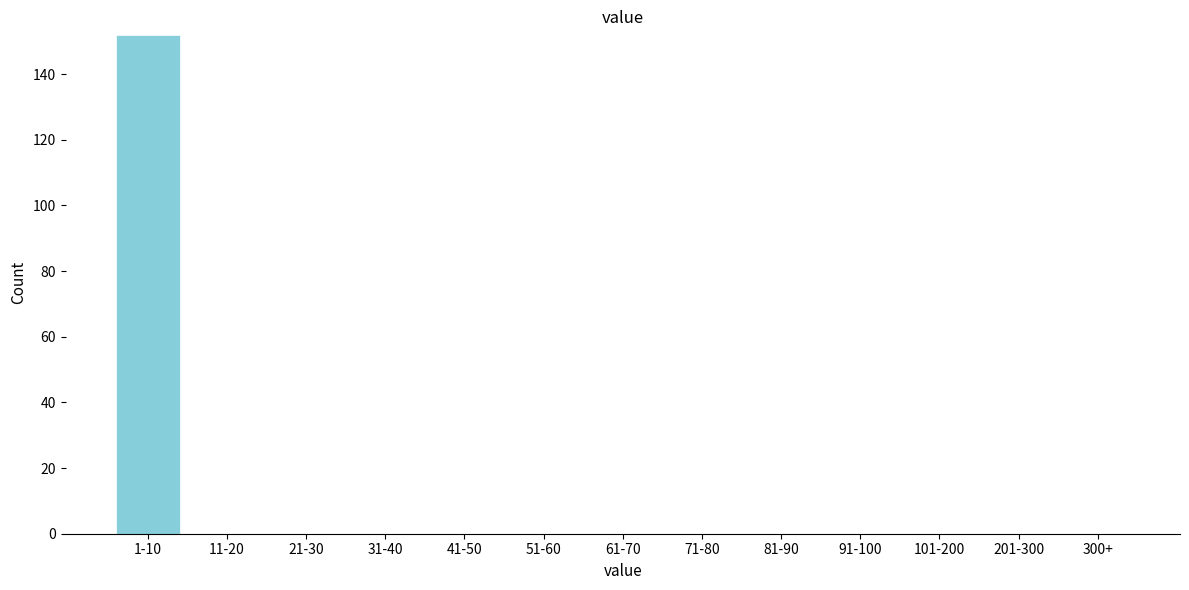

Reading left to right, transcribe all the data shown in this chart.

1-10=152	11-20=0	21-30=0	31-40=0	41-50=0	51-60=0	61-70=0	71-80=0	81-90=0	91-100=0	101-200=0	201-300=0	300+=0